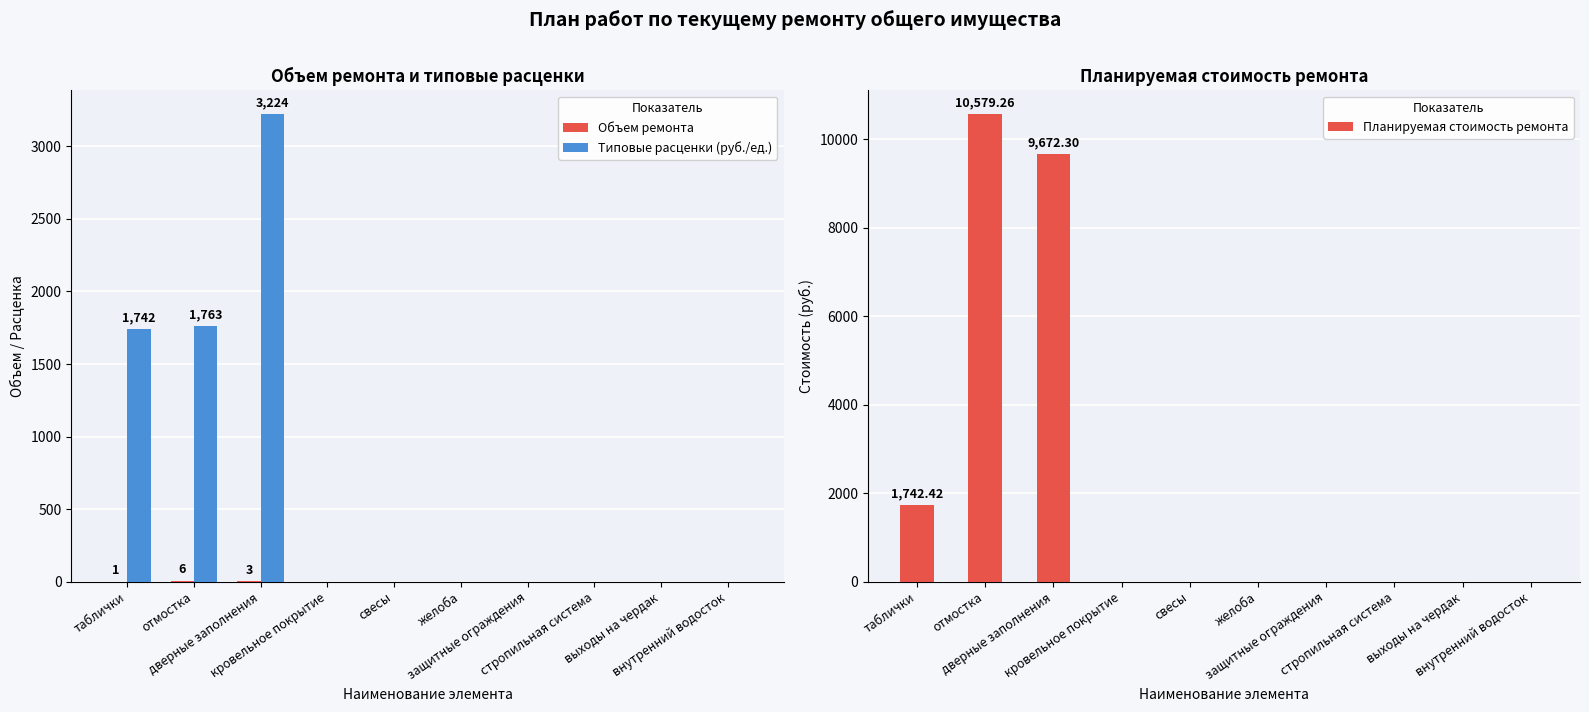

At which category is the sum across all series the highest?

дверные заполнения